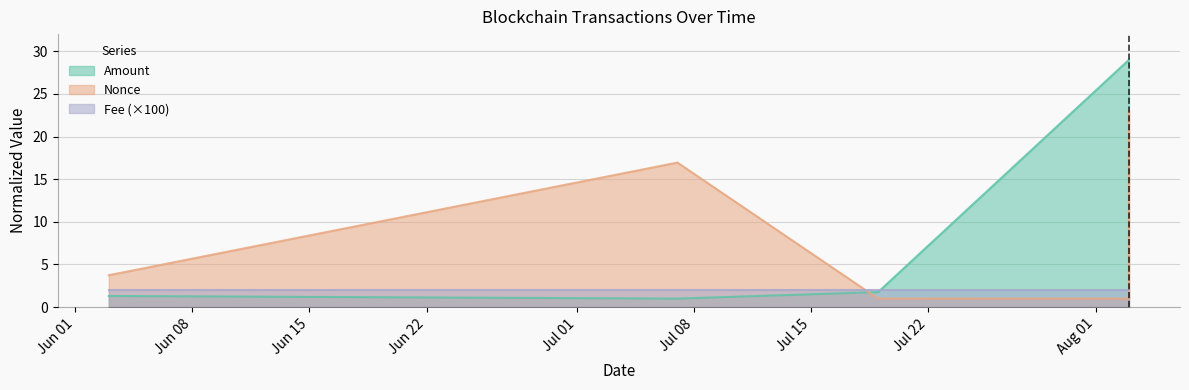

At which category does Nonce reach its first local valley?

2021-07-19